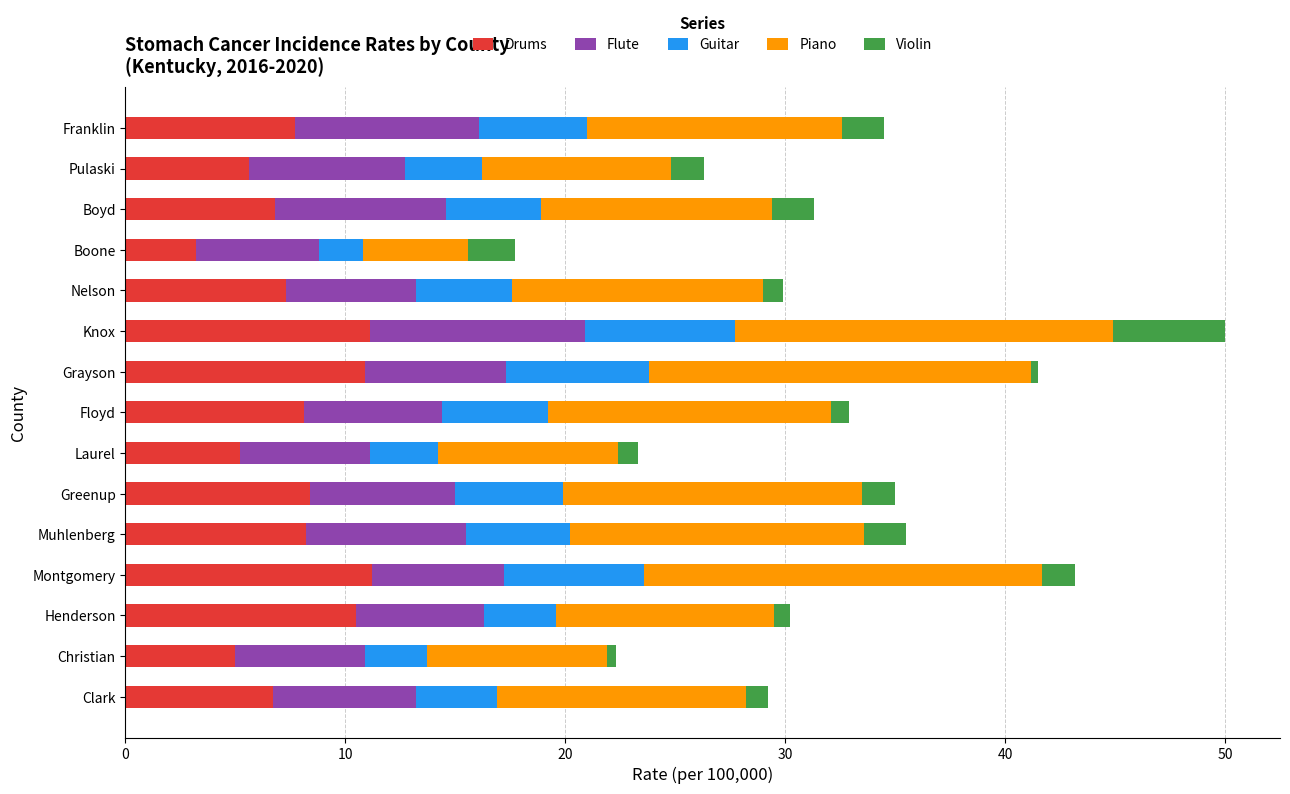

What is the average value of the Drums series?

7.7